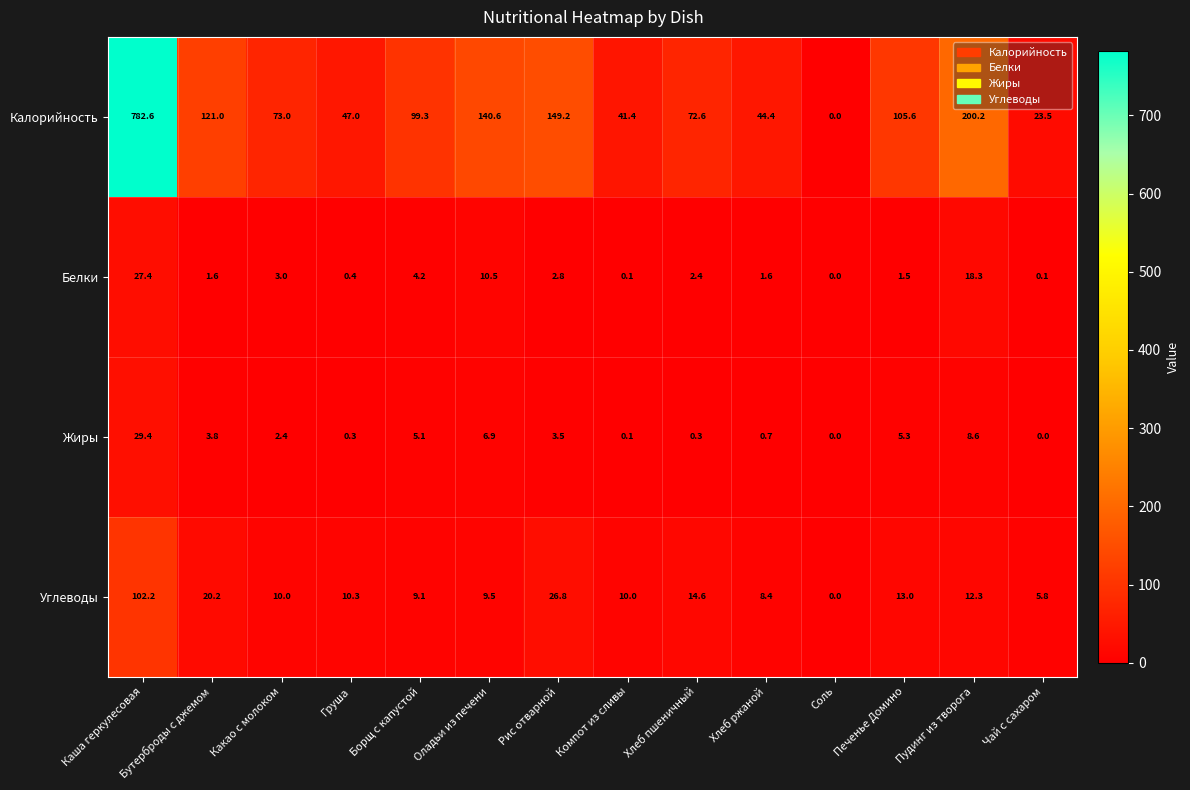

Which series changed the most between Печенье Домино and Чай с сахаром?

Калорийность